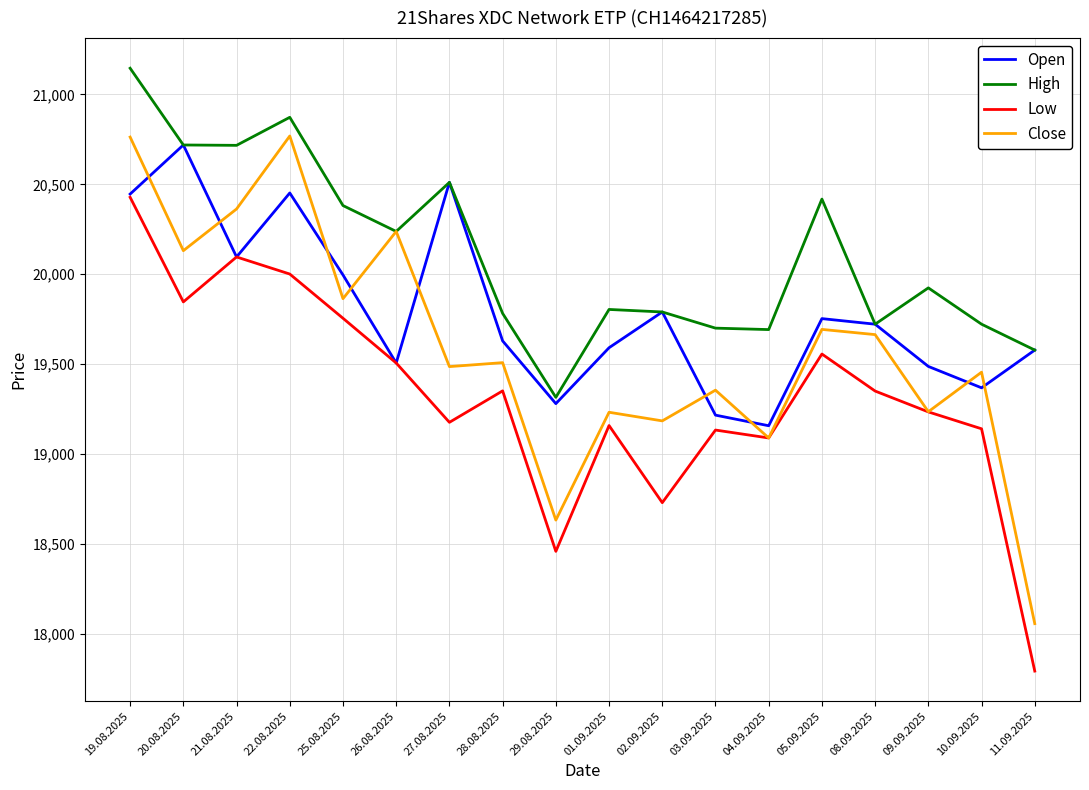

How many categories are shown in the chart?

18